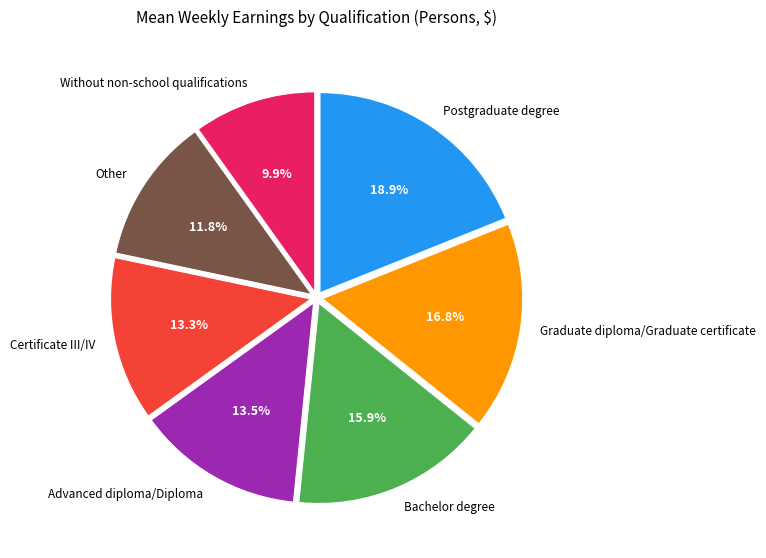

How many slices are in this pie chart?

7